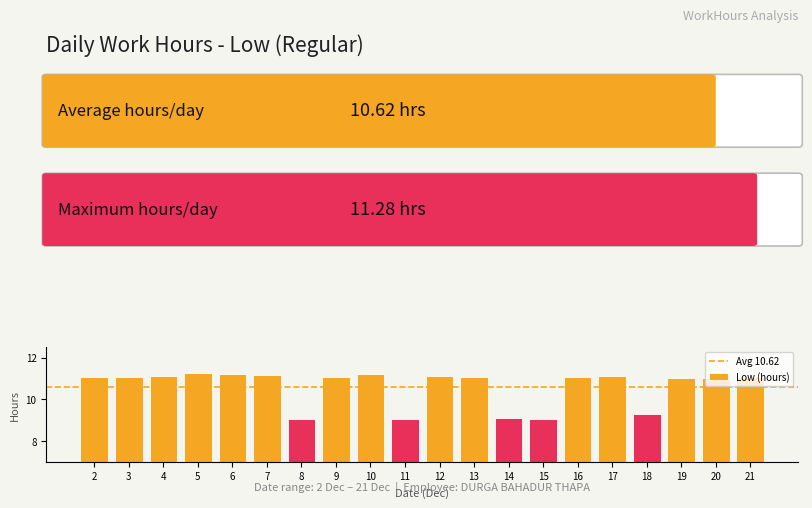

What is the greatest value displayed?

11.3